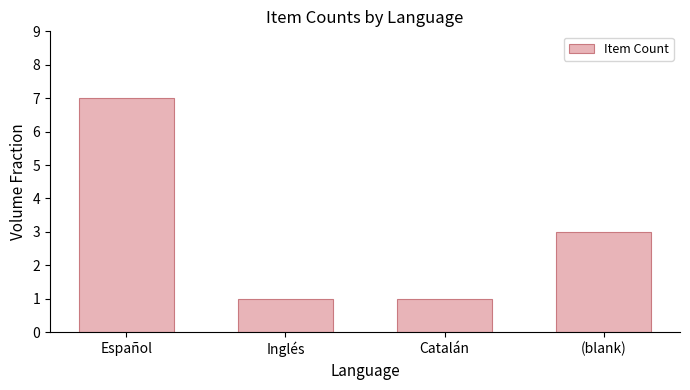

Which label corresponds to the largest value in the chart?

Español